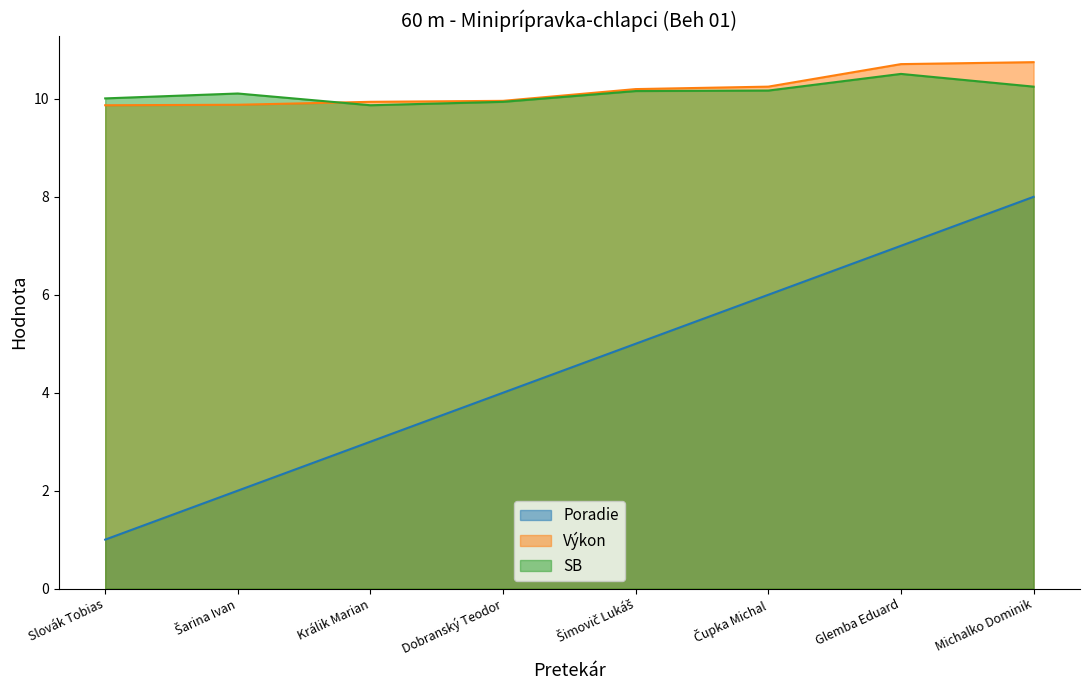

The Výkon series shows 9.9 at Šarina Ivan. True or false?

True